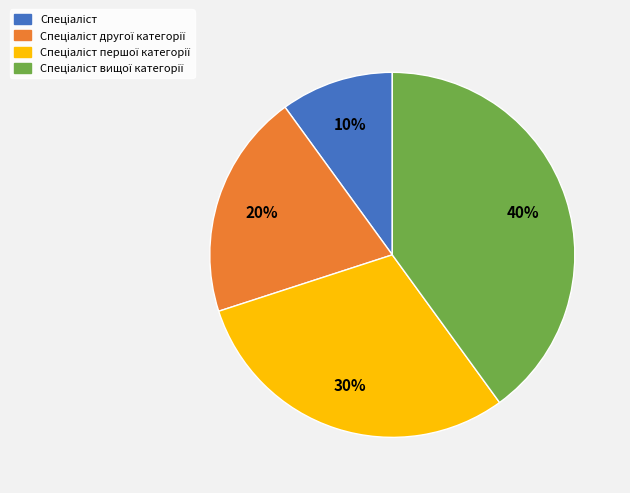

To the nearest percent, what is the average slice percentage?

25%